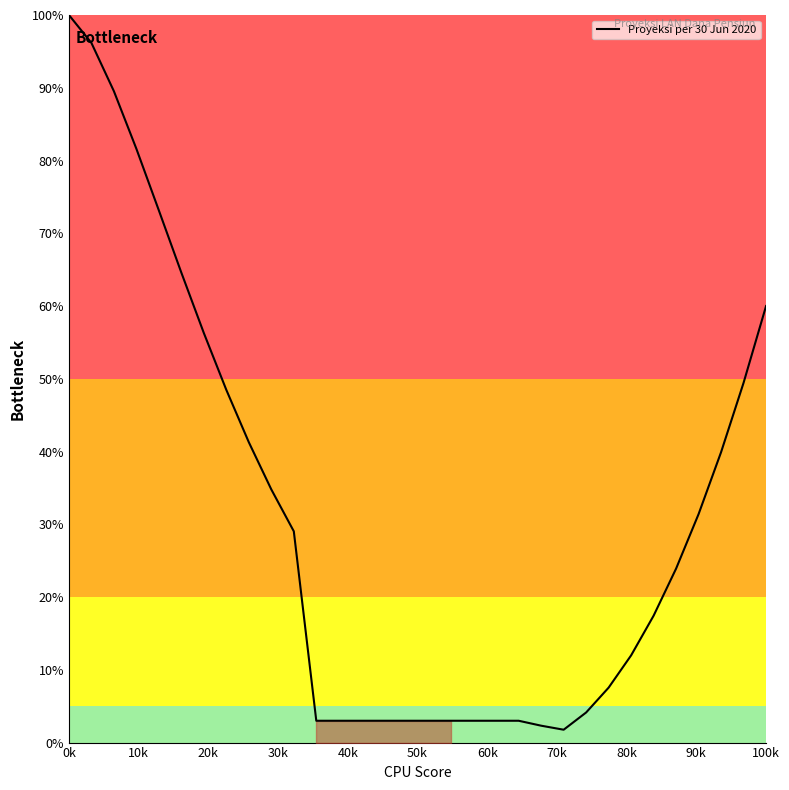

At which category does the chart reach its peak across all series?

0k